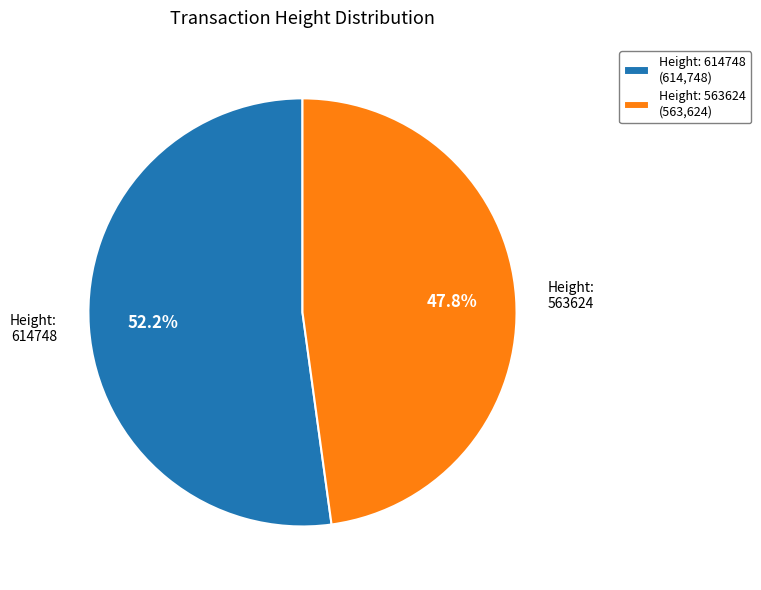

Which has a higher value, Height: 614748 (614,748) or Height: 563624 (563,624)?

Height: 614748 (614,748)